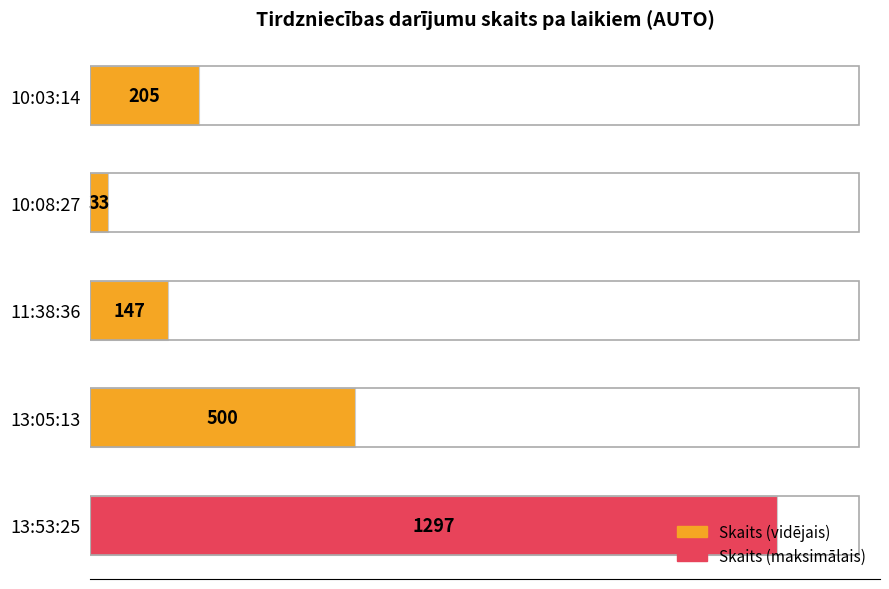

Rank the categories by value from highest to lowest.

13:53:25, 13:05:13, 10:03:14, 11:38:36, 10:08:27